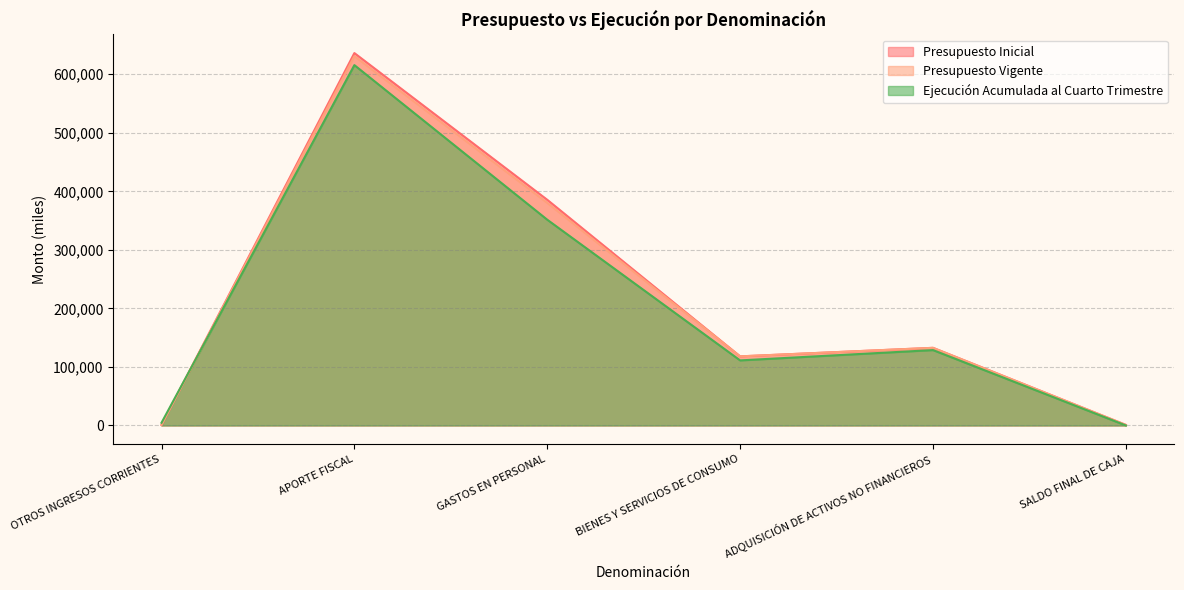

What is the average value of the Presupuesto Vigente series?

210682